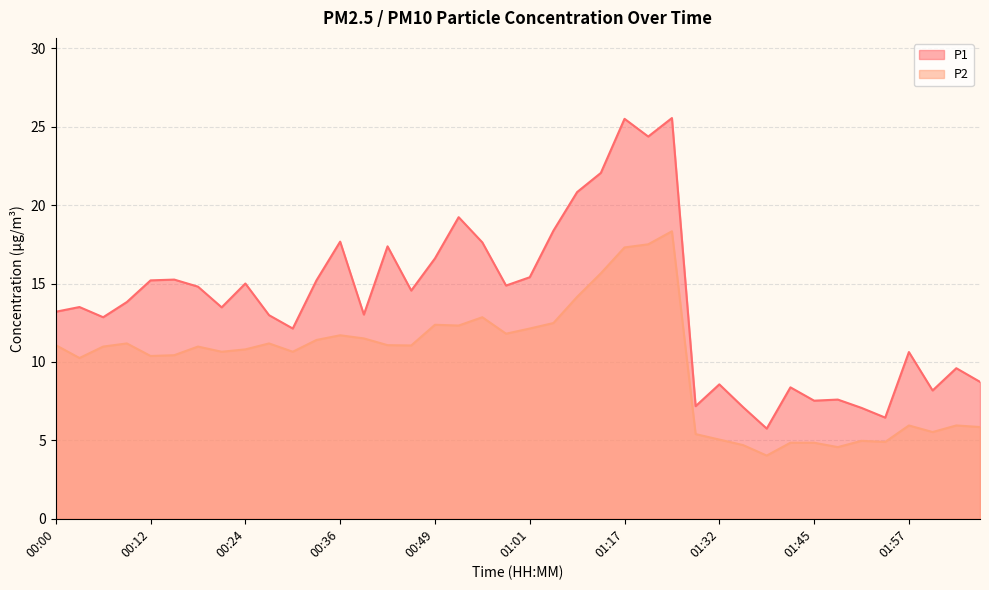

True or false: P1 and P2 cross at least once.

False